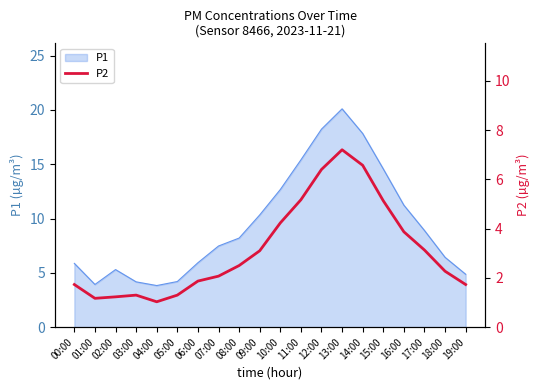

Where is the first local minimum?

01:00